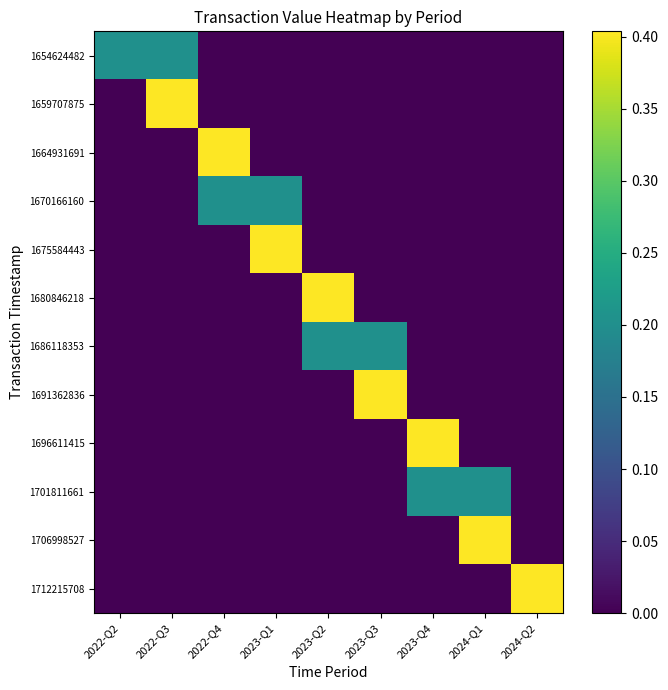

What is the greatest value displayed?

0.4